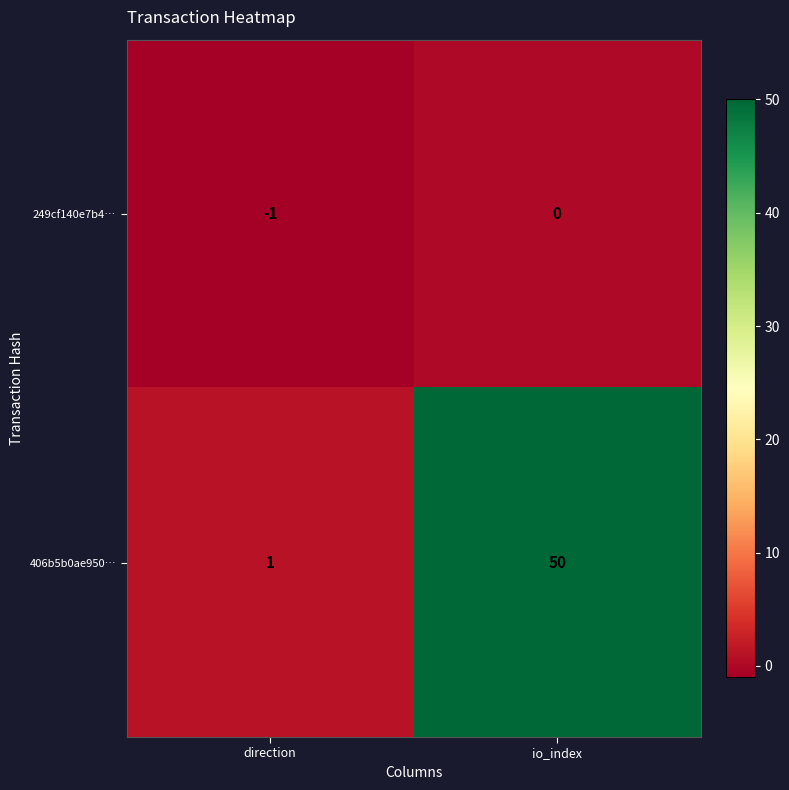

Which series has the largest total across all categories?

406b5b0ae950…